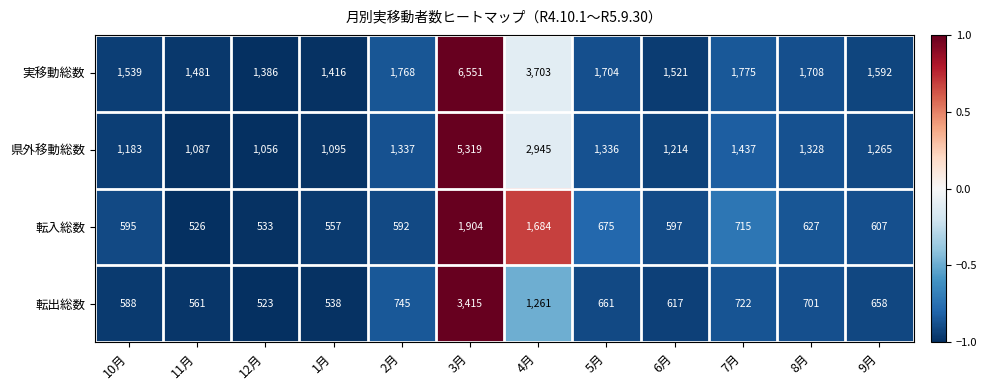

Count the number of data series in this chart.

4